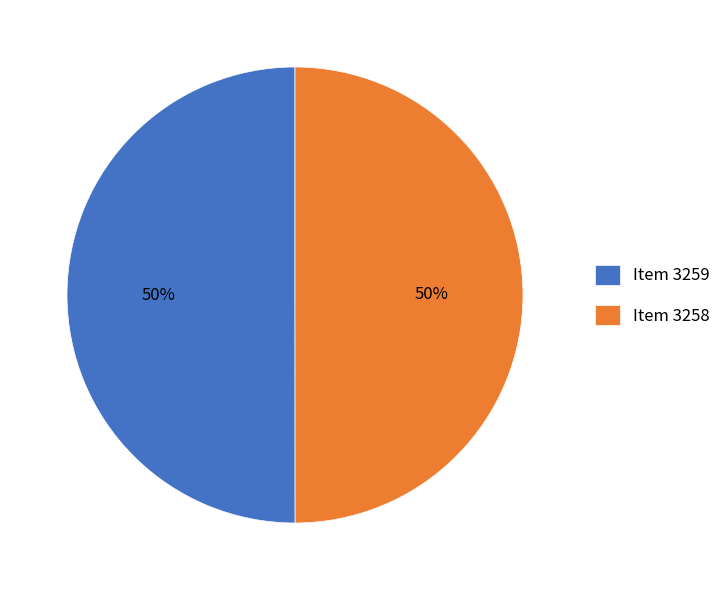

What percentage is the Item 3259 slice, to the nearest percent?

50%